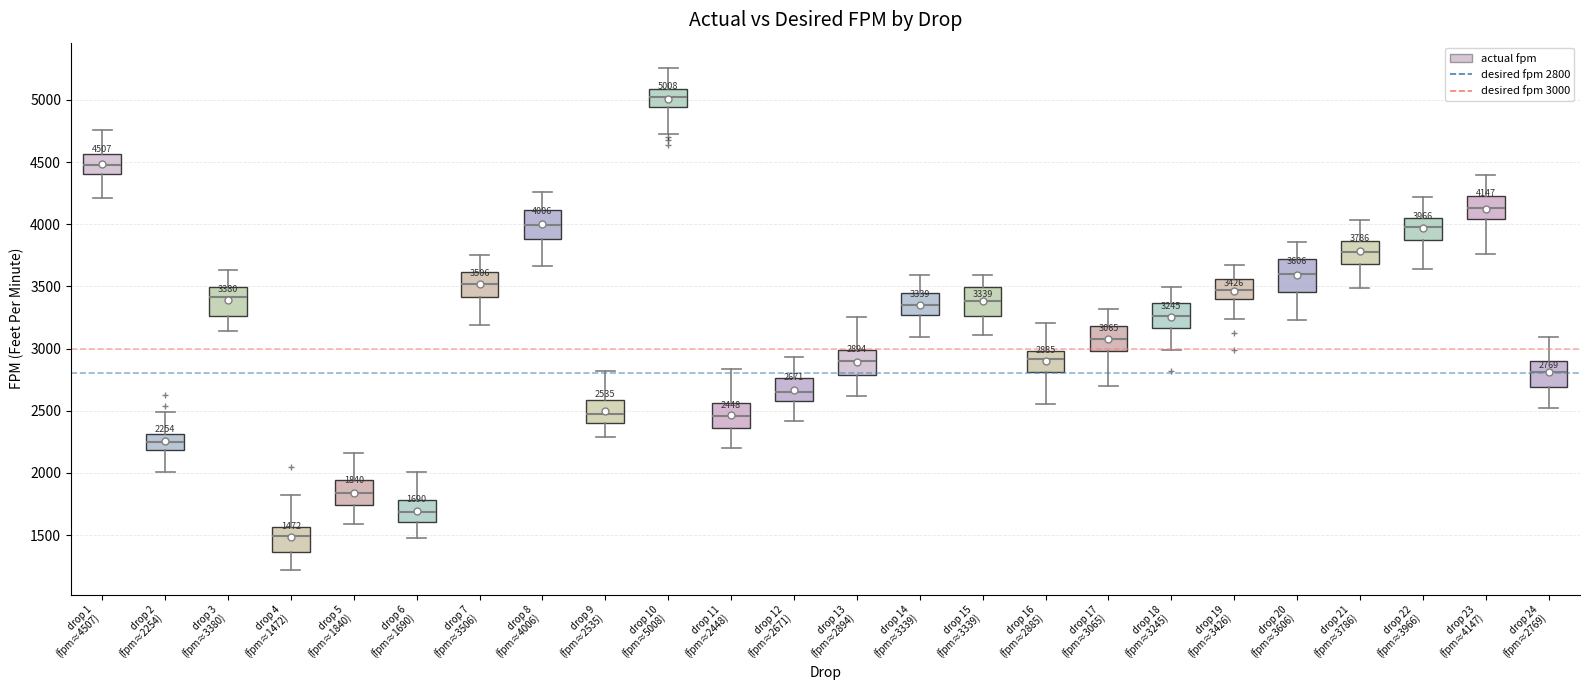

Which box has the lowest median line?

drop 4 (fpm≈1472)